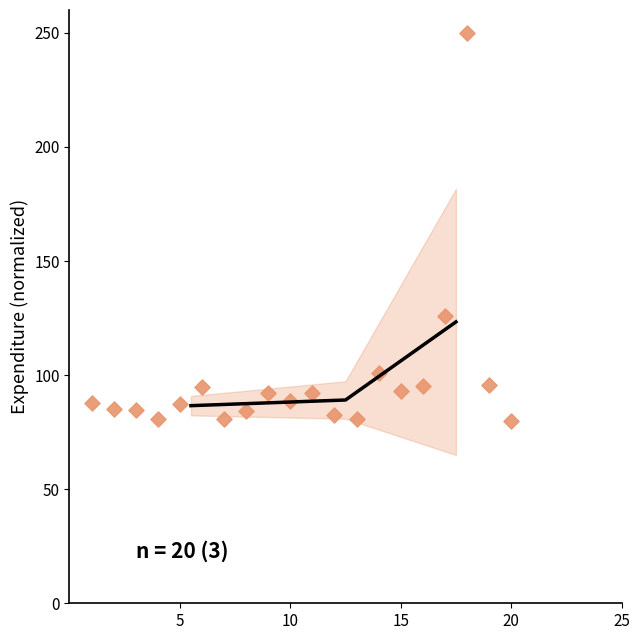

What is the range of Y values (max minus min)?

170.0